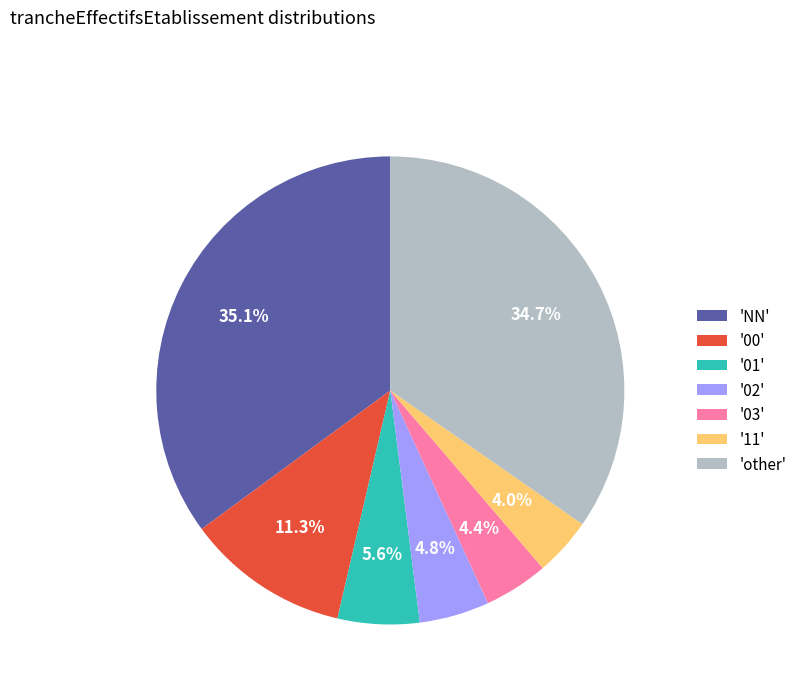

Between 'NN' and '02', which is larger?

'NN'